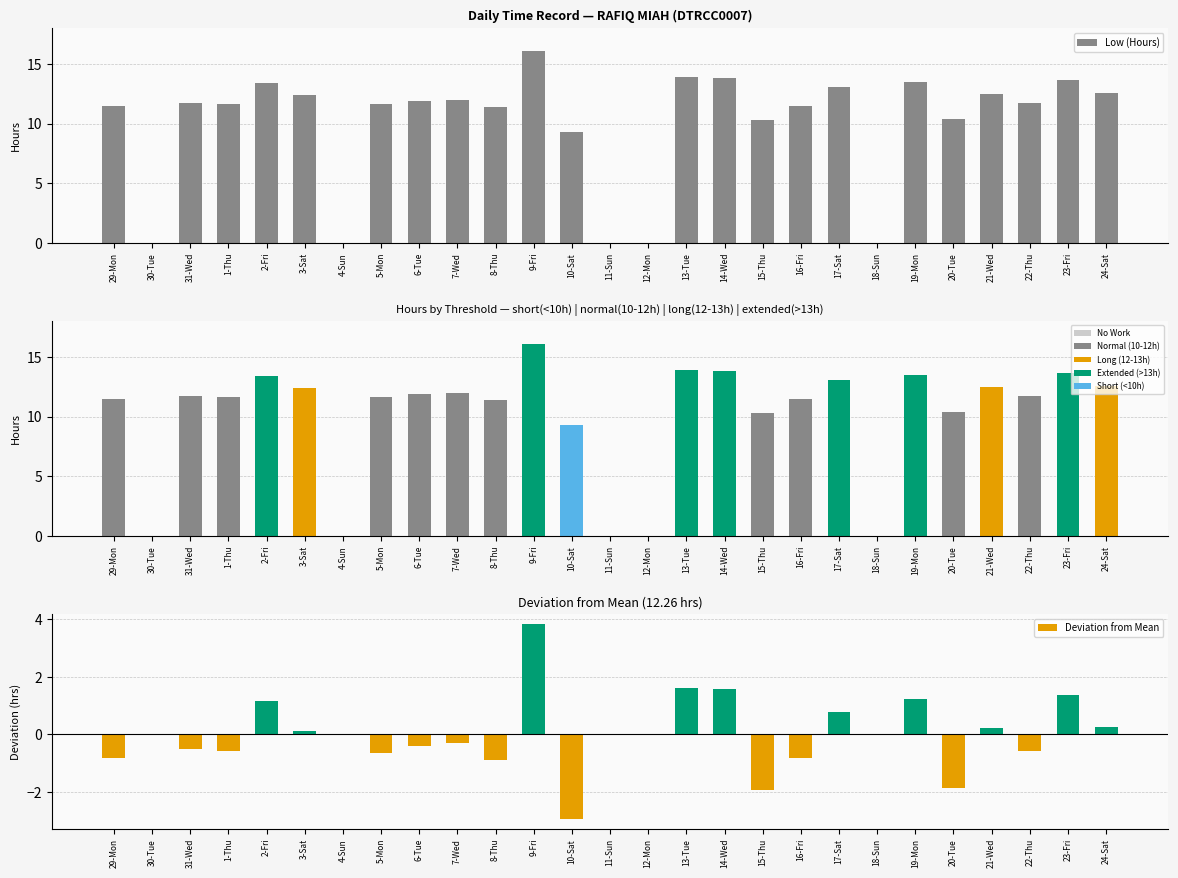

What is the maximum value shown in the chart?

16.1